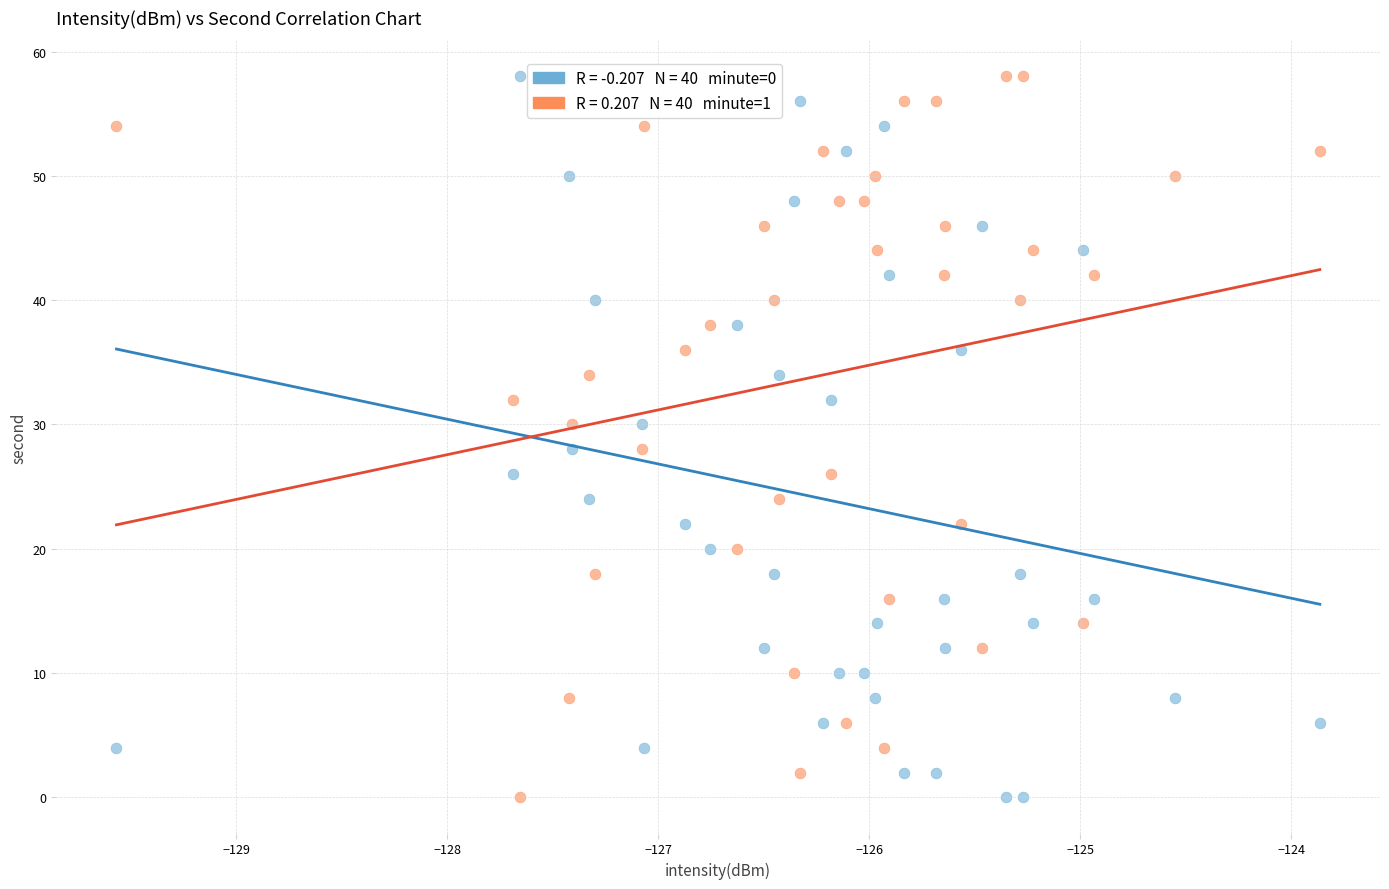

Across all data points, what is the range of Y values (max minus min)?

58